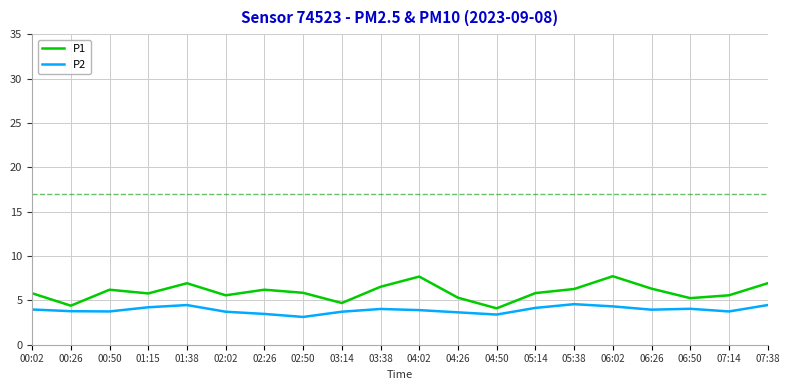

What is the smallest value displayed?

3.1